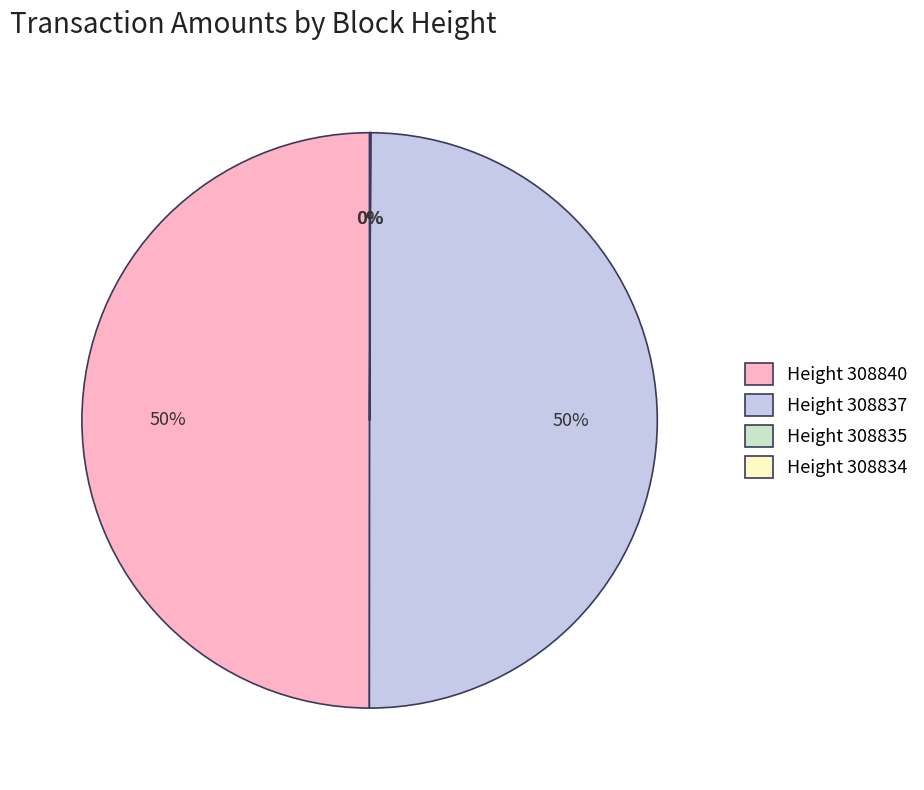

Is it true that Height 308837 is 50% of the pie?

True